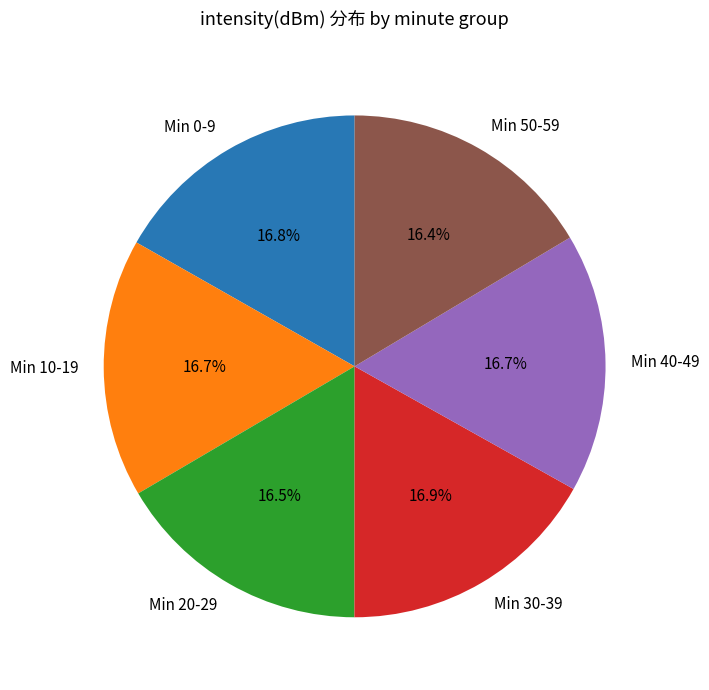

Do Min 40-49 and Min 30-39 together represent more than half of the pie?

No